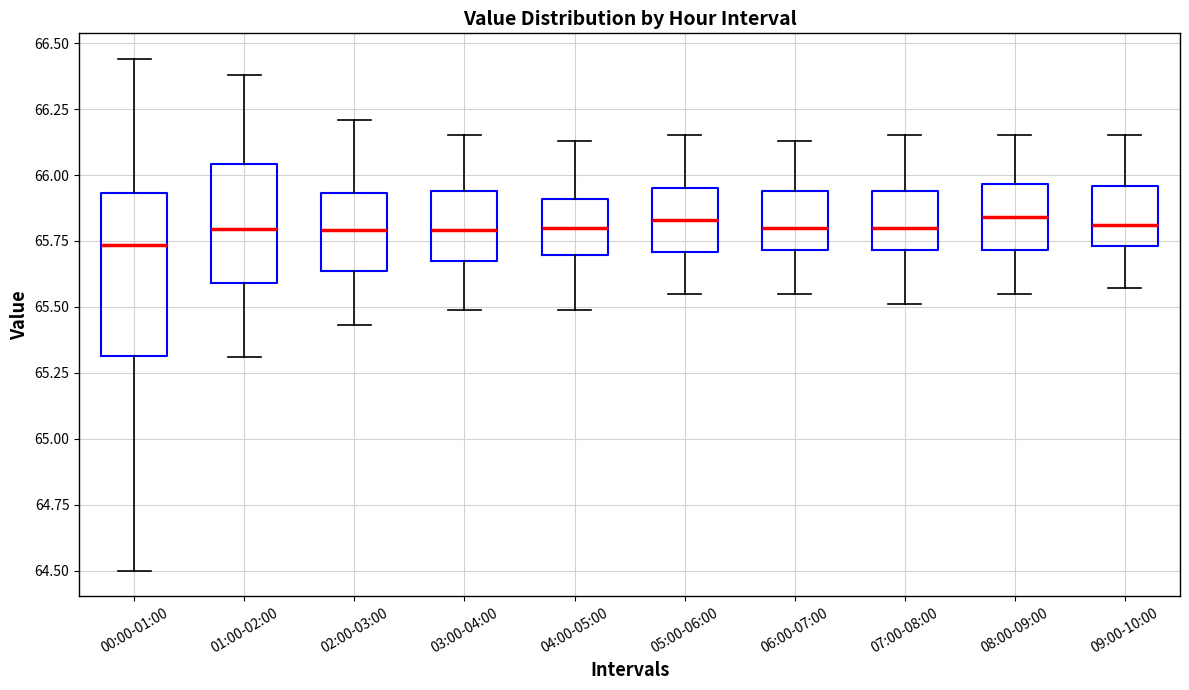

Reading left to right, read every box against the y-axis: the position of its median line, the range the box covers, and the ends of its whiskers. The values are not printed on the chart, so give them approximately, as read against the axis.

00:00-01:00: median 65.75, box 65.30 to 65.95, whiskers 64.50 to 66.45
01:00-02:00: median 65.80, box 65.60 to 66.05, whiskers 65.30 to 66.40
02:00-03:00: median 65.80, box 65.65 to 65.95, whiskers 65.45 to 66.20
03:00-04:00: median 65.80, box 65.70 to 65.95, whiskers 65.50 to 66.15
04:00-05:00: median 65.80, box 65.70 to 65.90, whiskers 65.50 to 66.15
05:00-06:00: median 65.85, box 65.70 to 65.95, whiskers 65.55 to 66.15
06:00-07:00: median 65.80, box 65.70 to 65.95, whiskers 65.55 to 66.15
07:00-08:00: median 65.80, box 65.70 to 65.95, whiskers 65.50 to 66.15
08:00-09:00: median 65.85, box 65.70 to 65.95, whiskers 65.55 to 66.15
09:00-10:00: median 65.80, box 65.75 to 65.95, whiskers 65.55 to 66.15